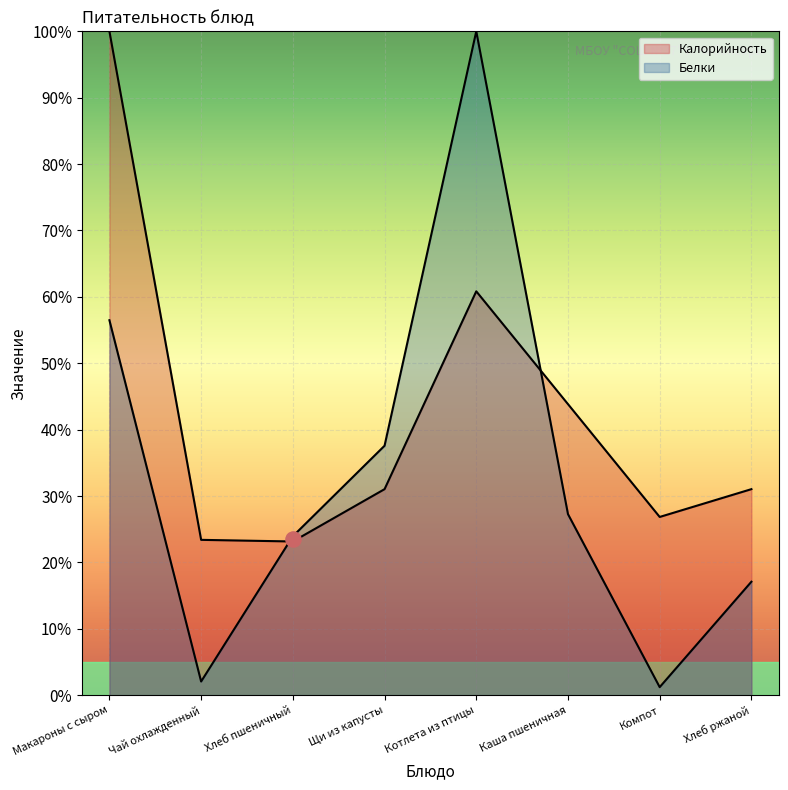

Which series has the largest total across all categories?

Калорийность